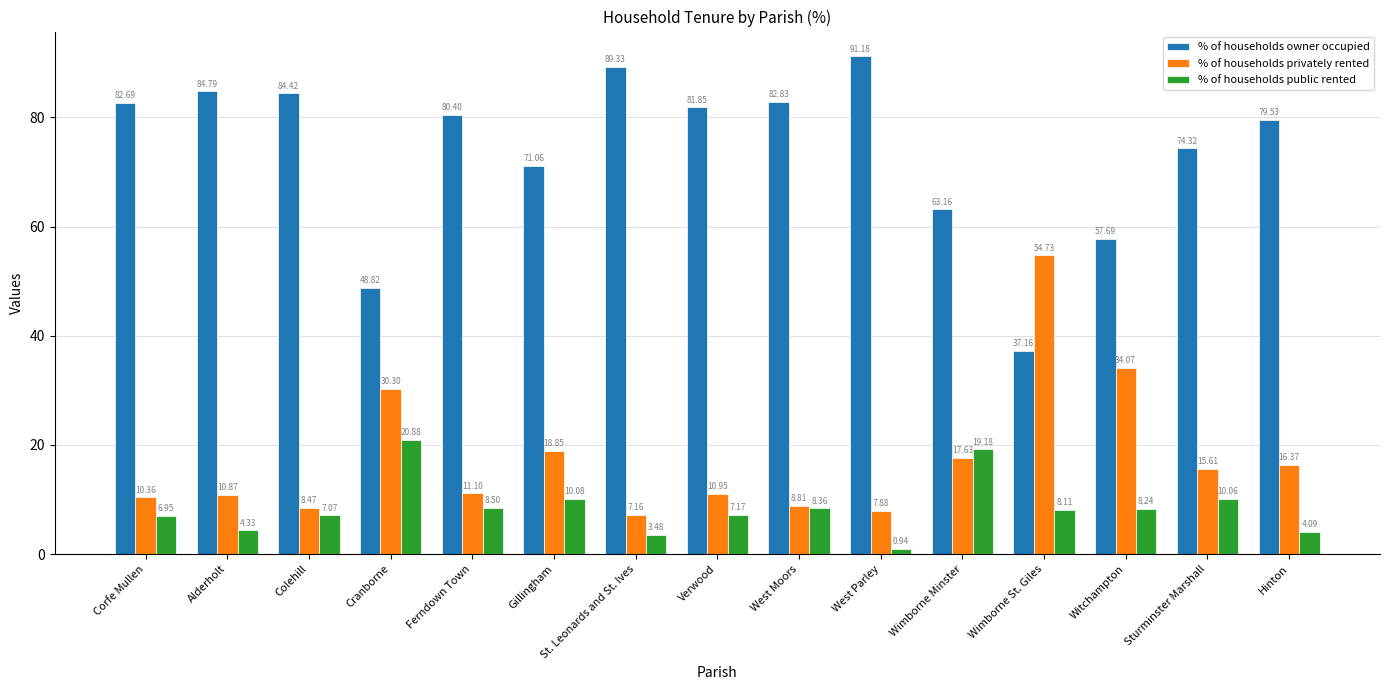

Is the value of % of households owner occupied at Gillingham greater than the value of % of households public rented at Verwood?

Yes